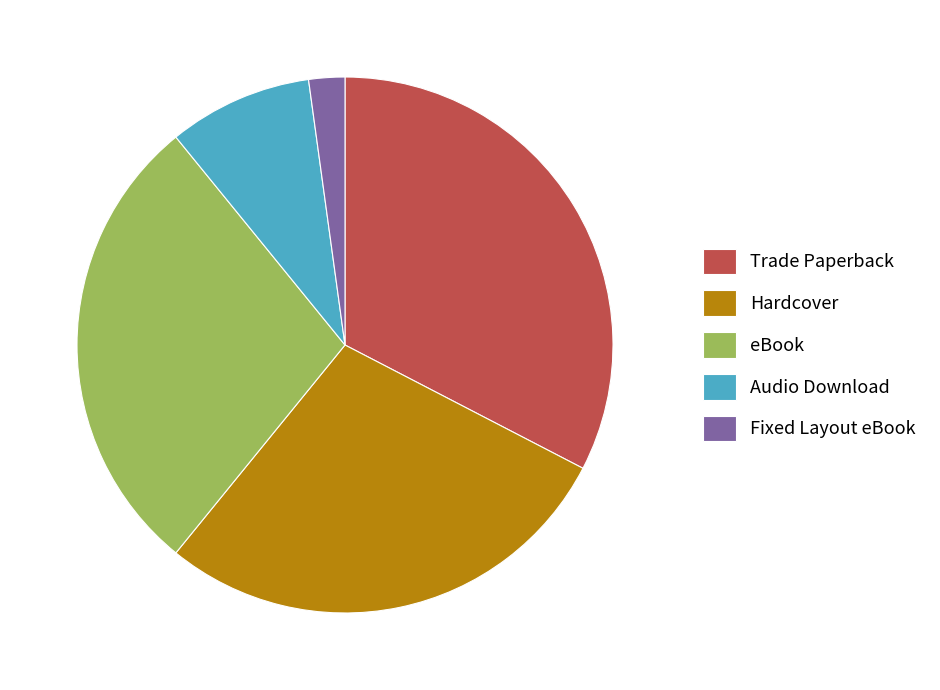

Which category has the biggest portion of the pie?

Trade Paperback